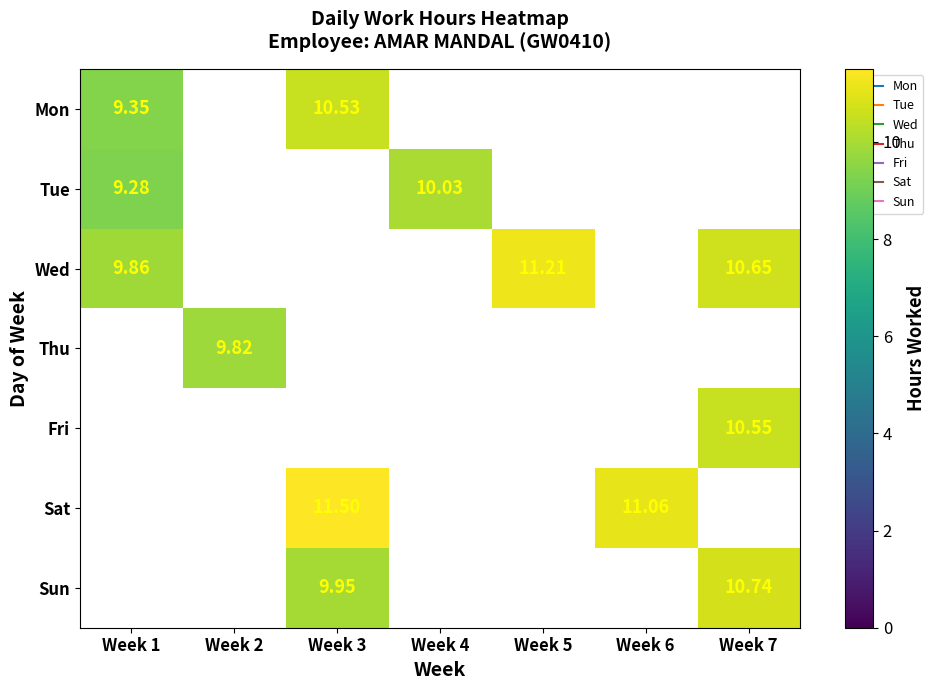

True or false: Wed has a value of 4.3 at Week 1.

False